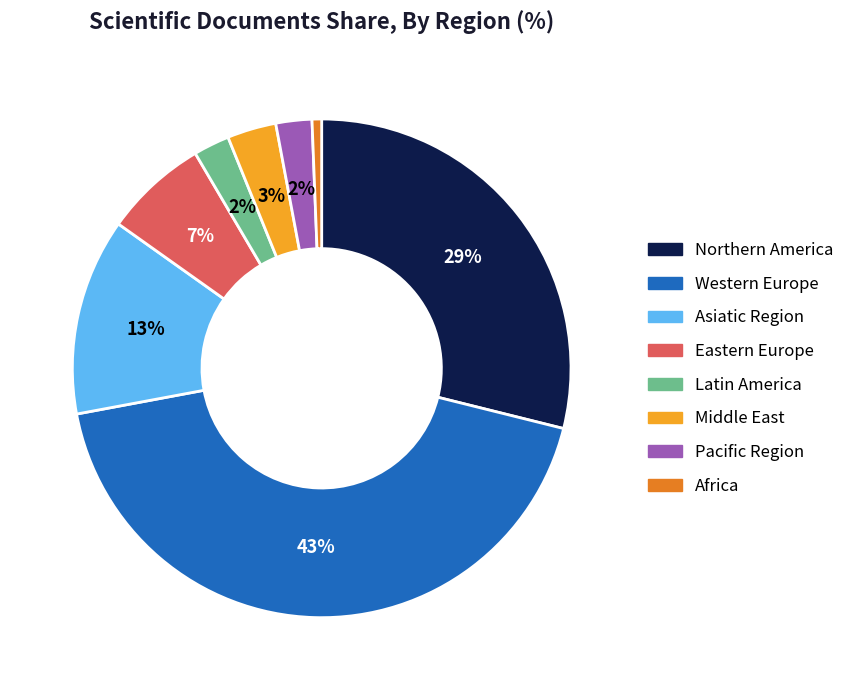

Approximately how many times larger is the value at Asiatic Region compared to Northern America?

0.4